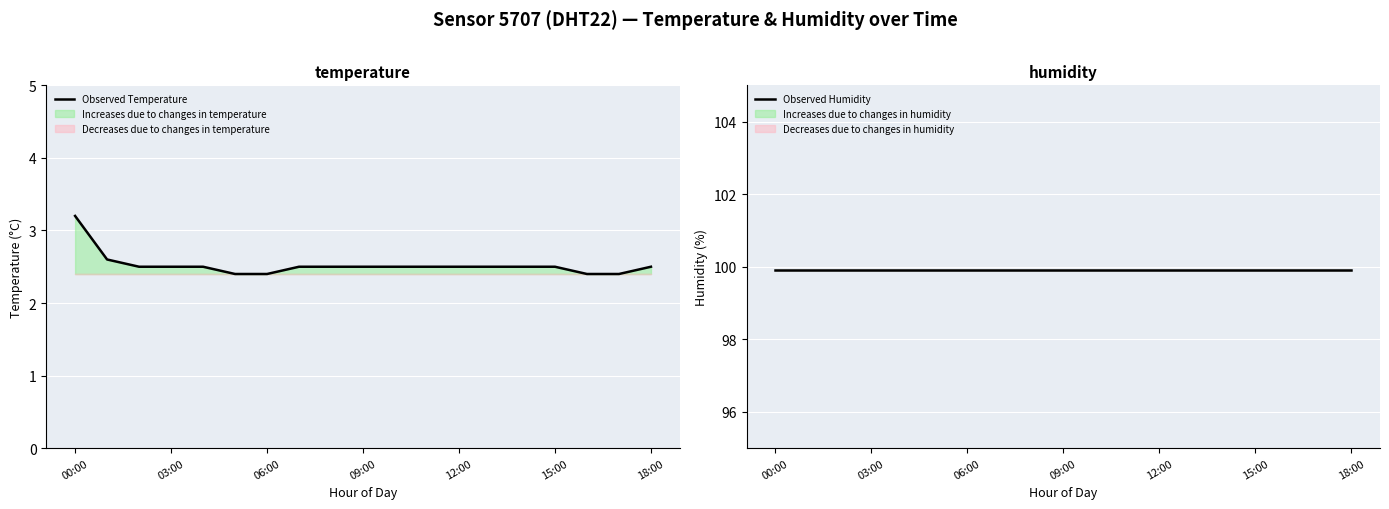

True or false: Observed Humidity and Observed Temperature intersect in this chart.

False